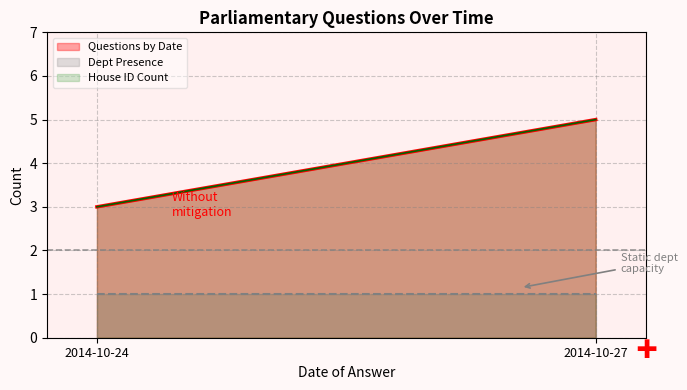

True or false: the data has more than 0 interior local peaks.

False